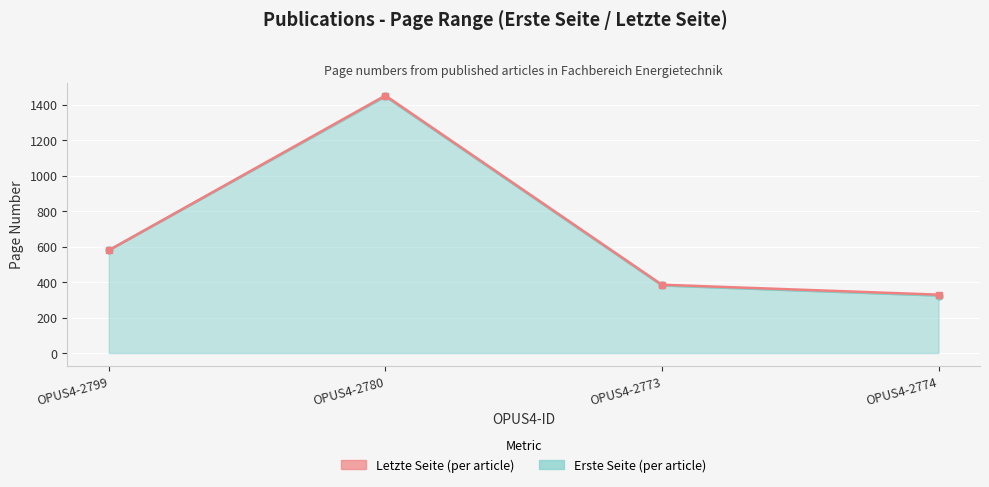

Which category has the highest value across all series?

OPUS4-2780